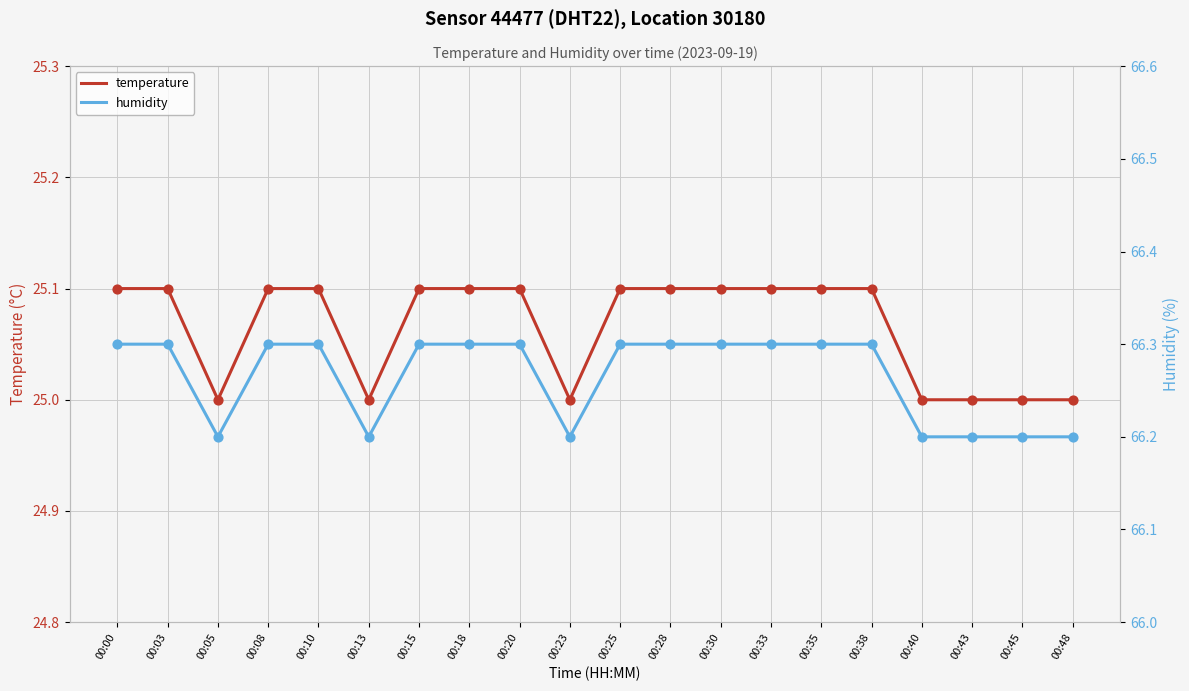

Is the value of temperature at 00:20 greater than the value of humidity at 00:18?

No